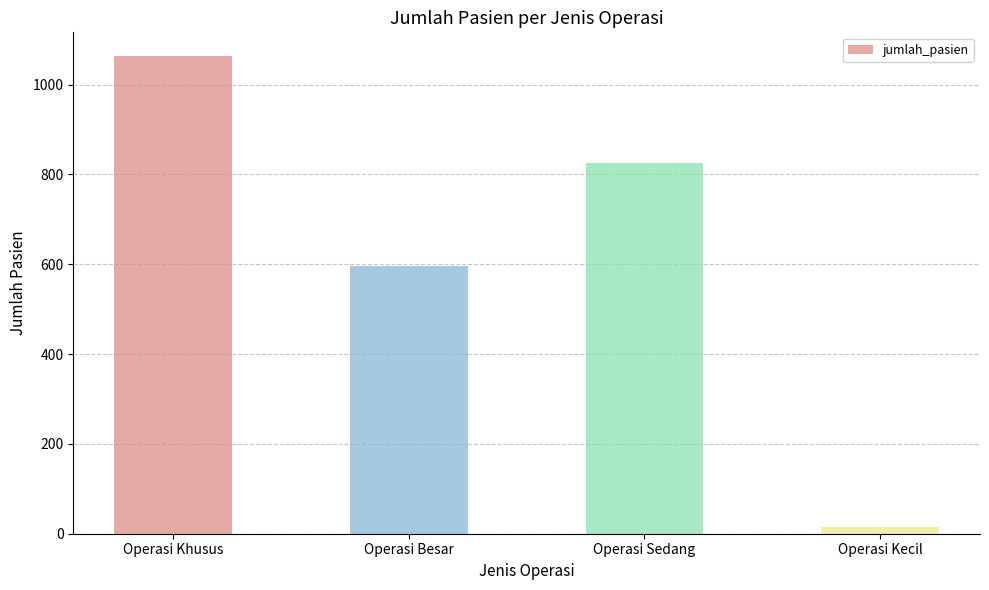

What is the average value?

625